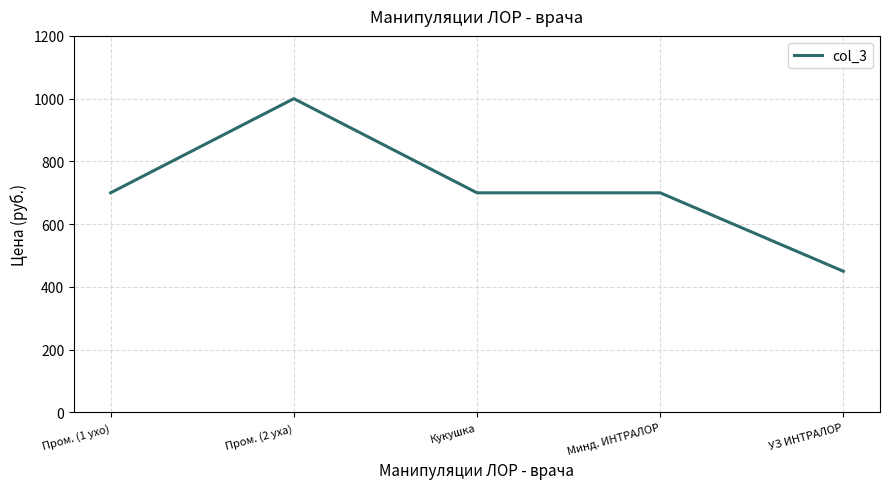

What is the approximate value at Пром. (1 ухо), to the nearest 10?

700